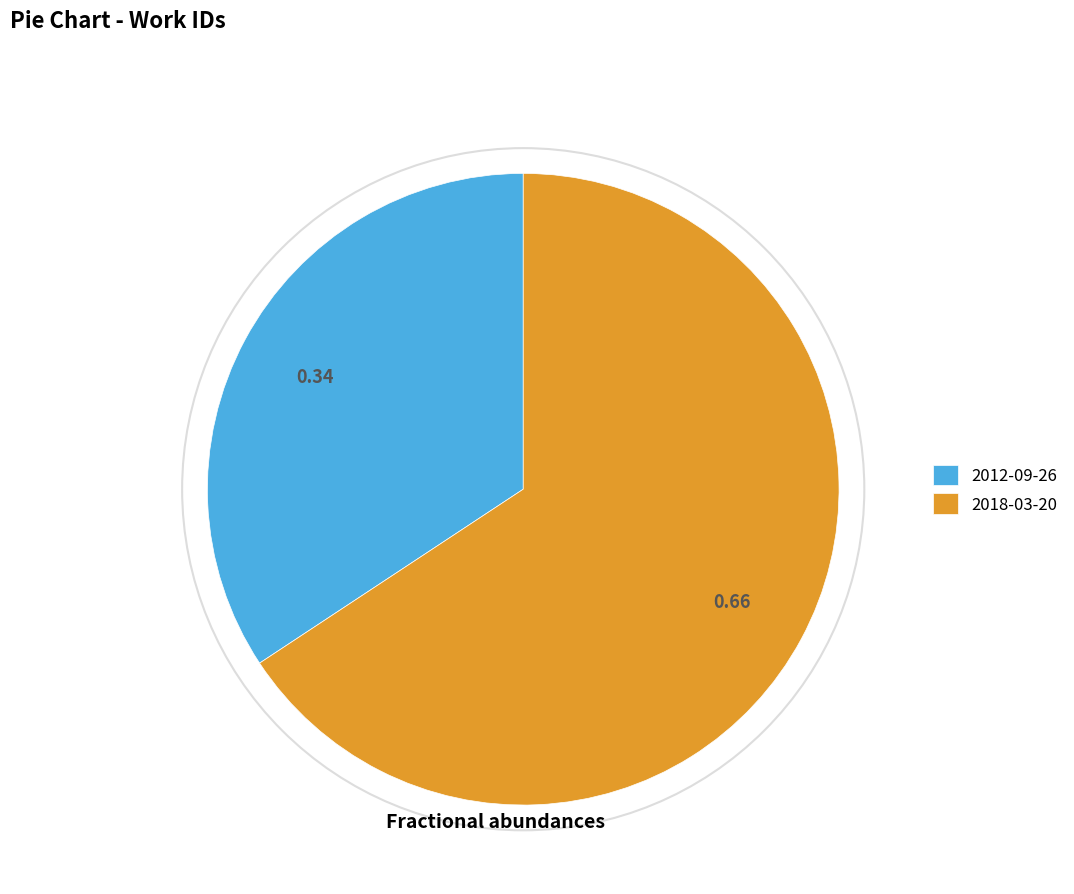

How many slices are in this pie chart?

2